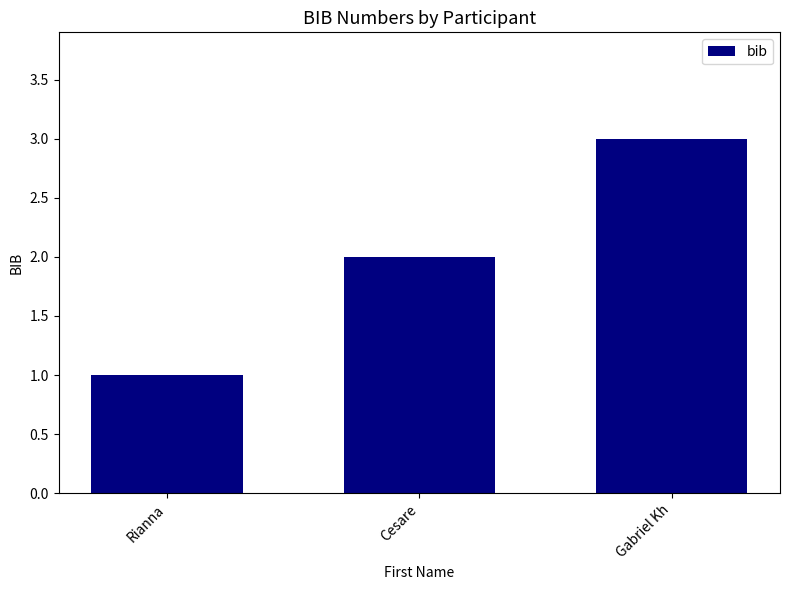

Reading left to right, list all the values displayed in this chart.

Rianna=1	Cesare=2	Gabriel Kh=3